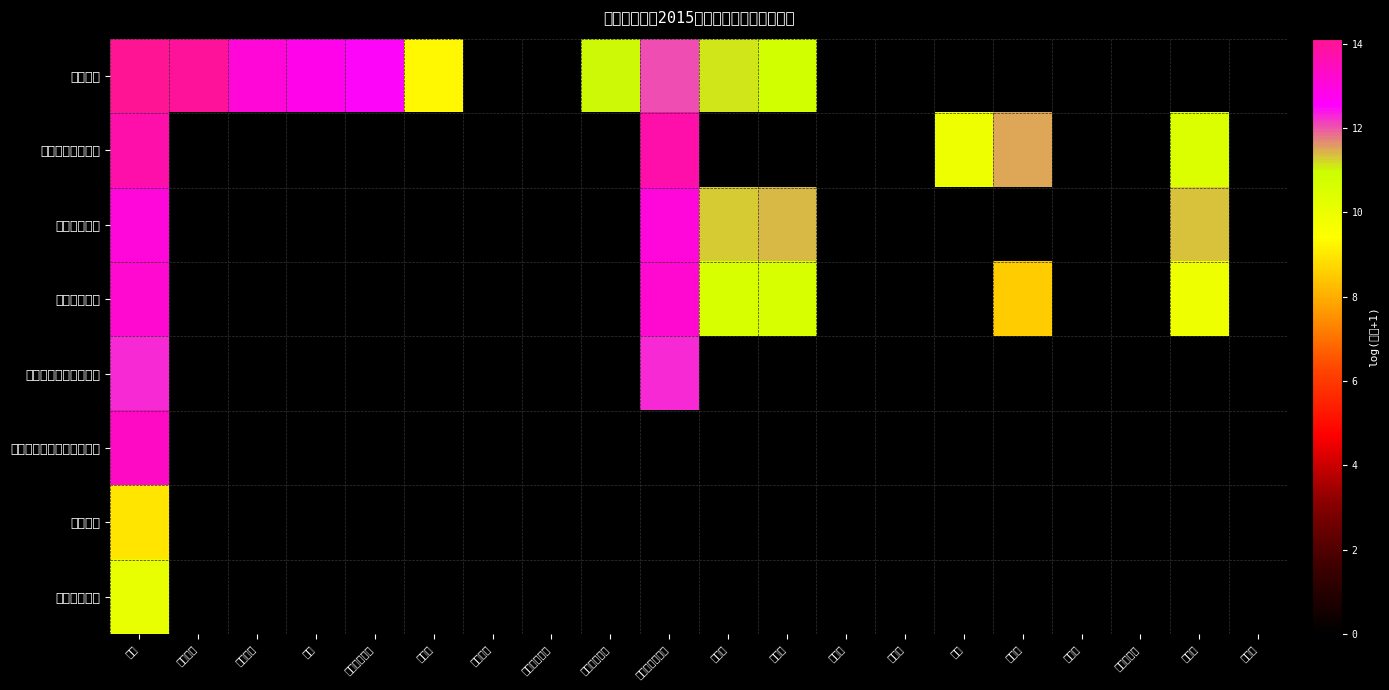

Which label corresponds to the largest value in the chart?

合计